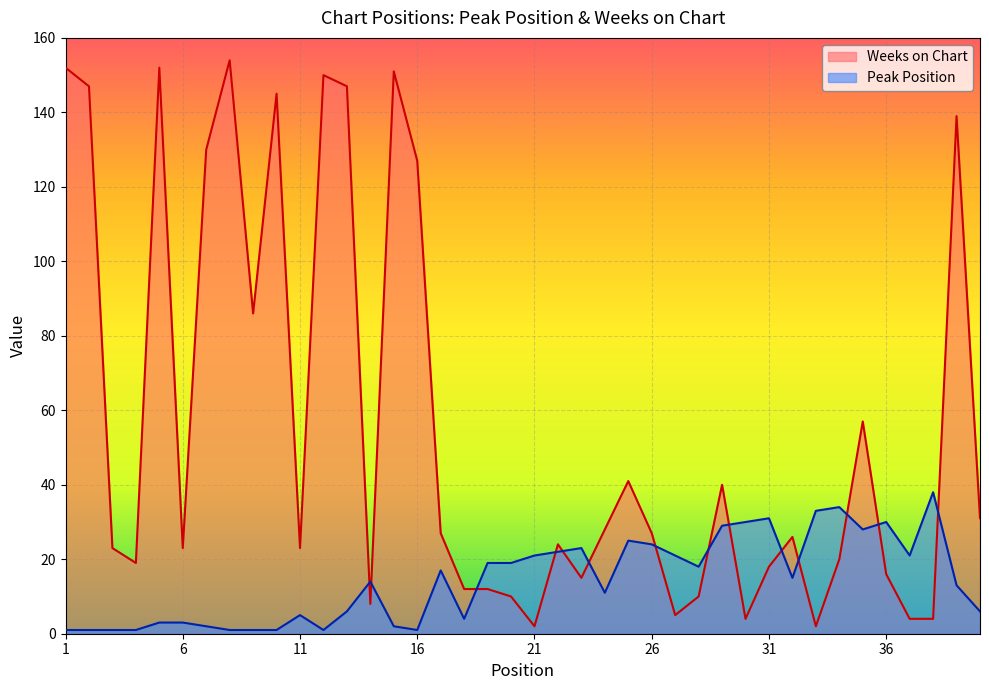

What is the smallest value displayed?

1